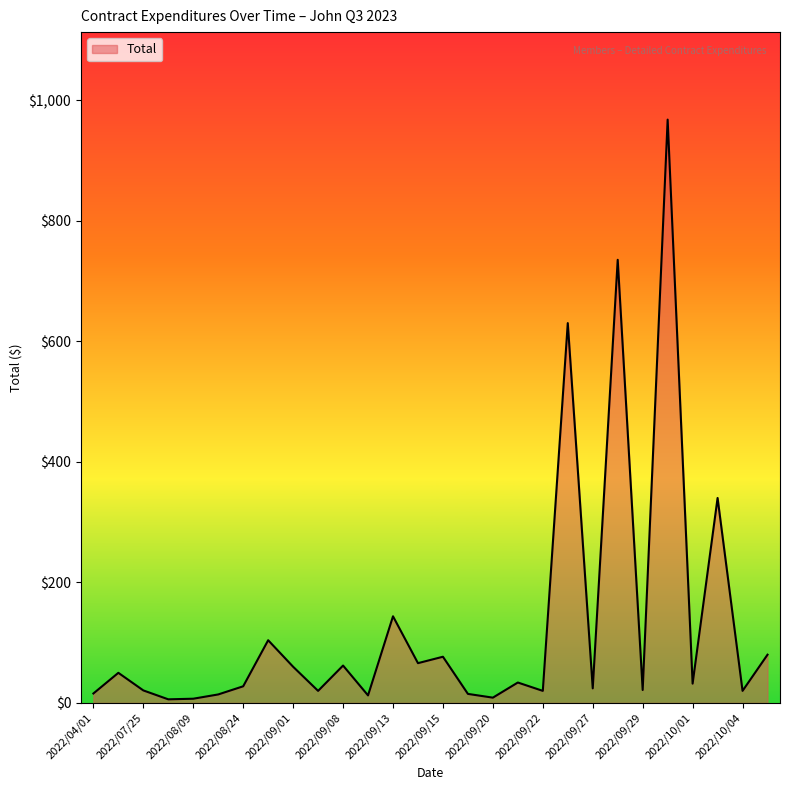

What is the greatest value displayed?

967.5